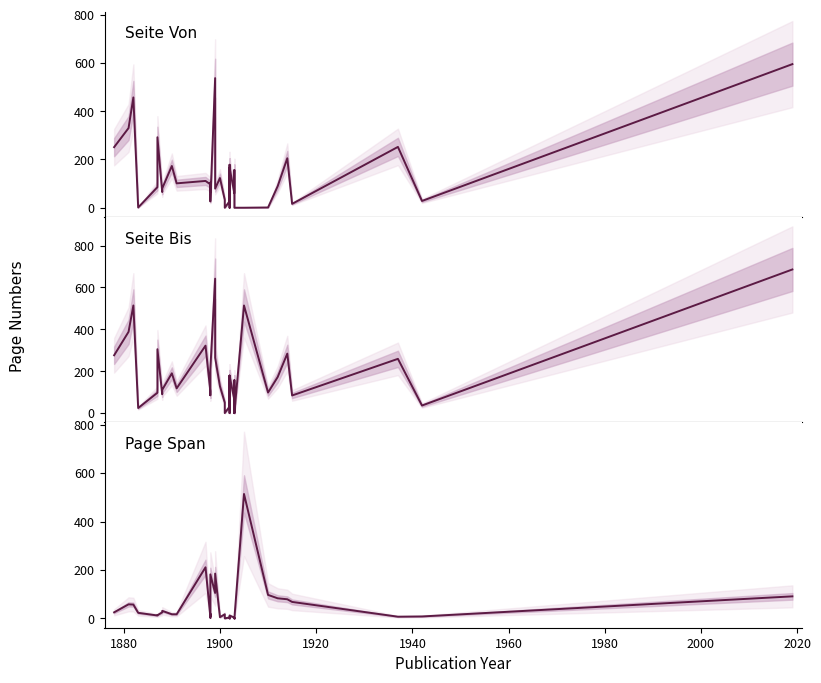

Does the chart display data point markers on the line(s)?

No